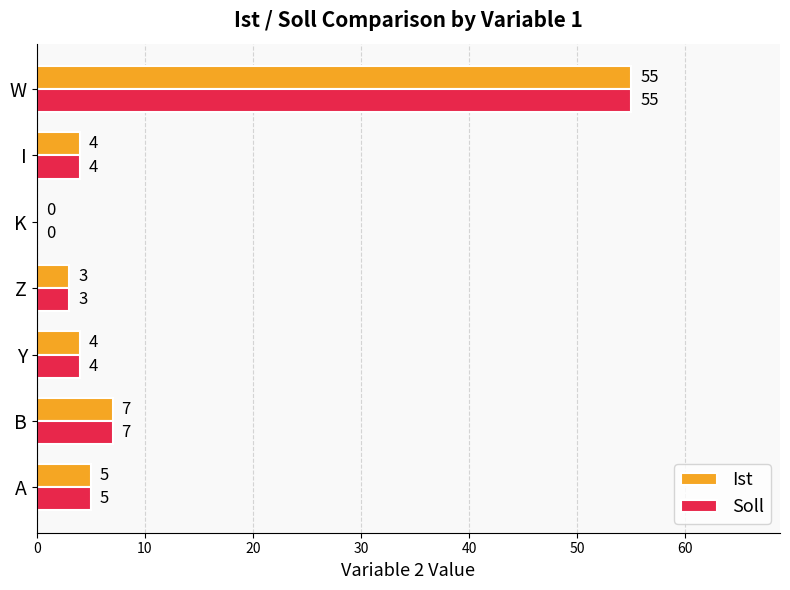

What value does the Soll series have at I?

4